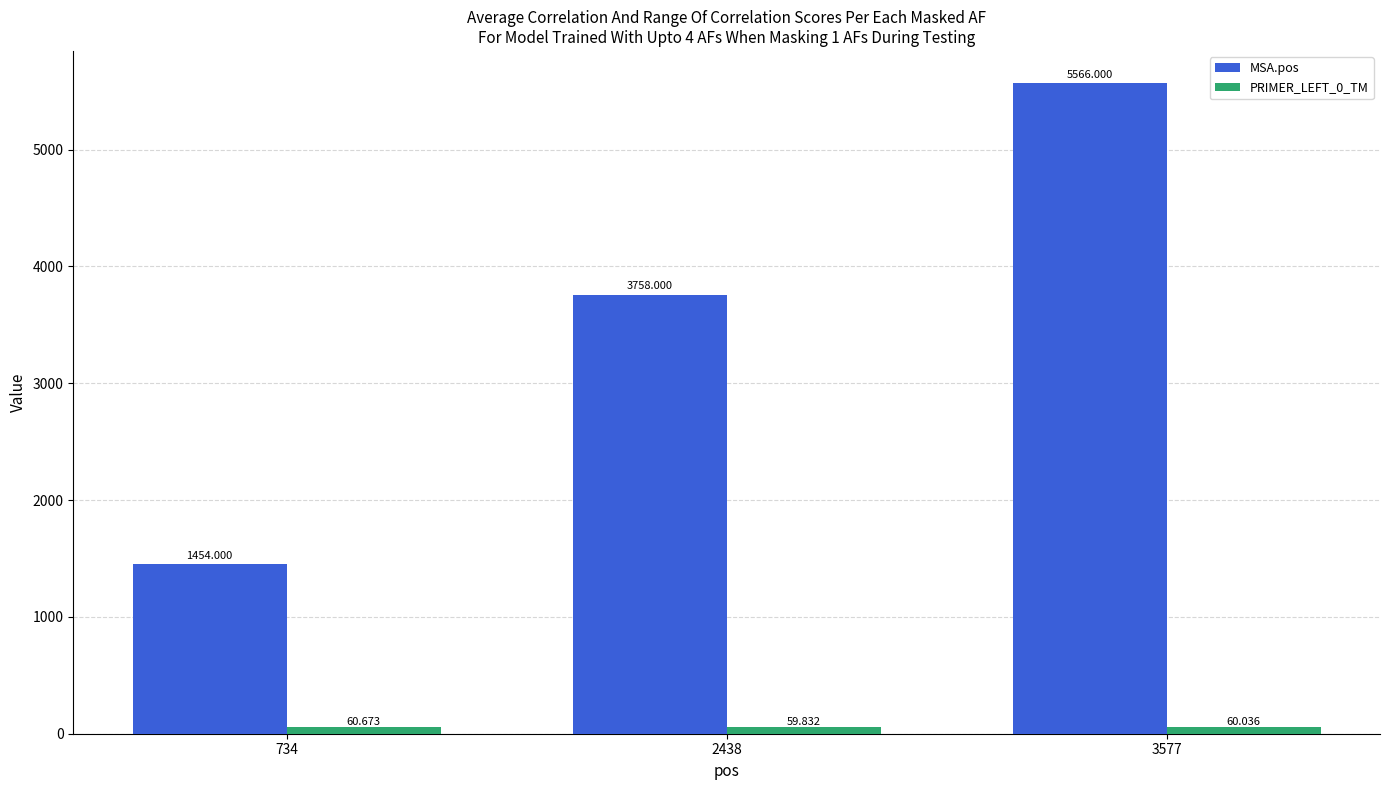

Rank the series by their maximum value, from lowest to highest.

PRIMER_LEFT_0_TM, MSA.pos